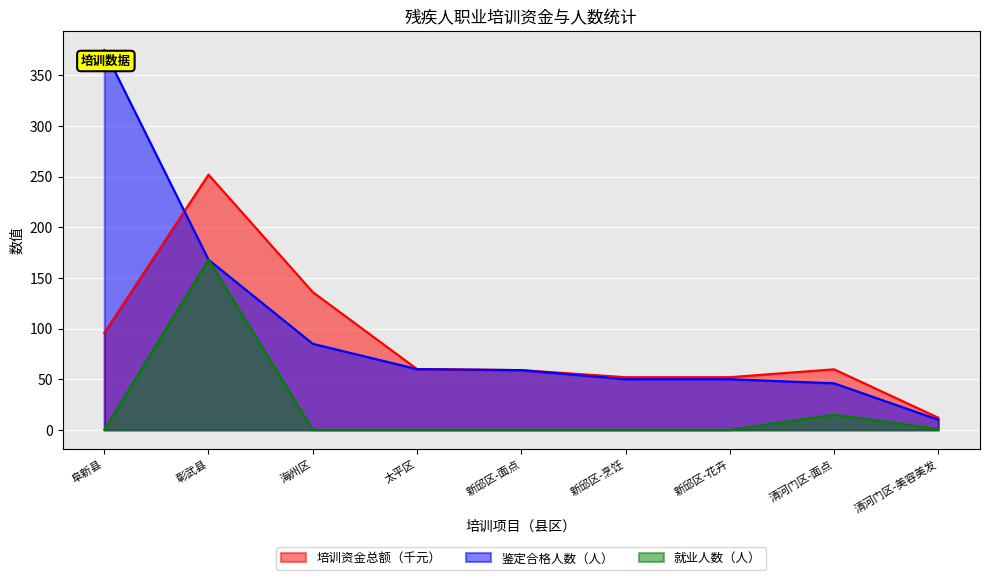

Which label corresponds to the largest value in the chart?

阜新县